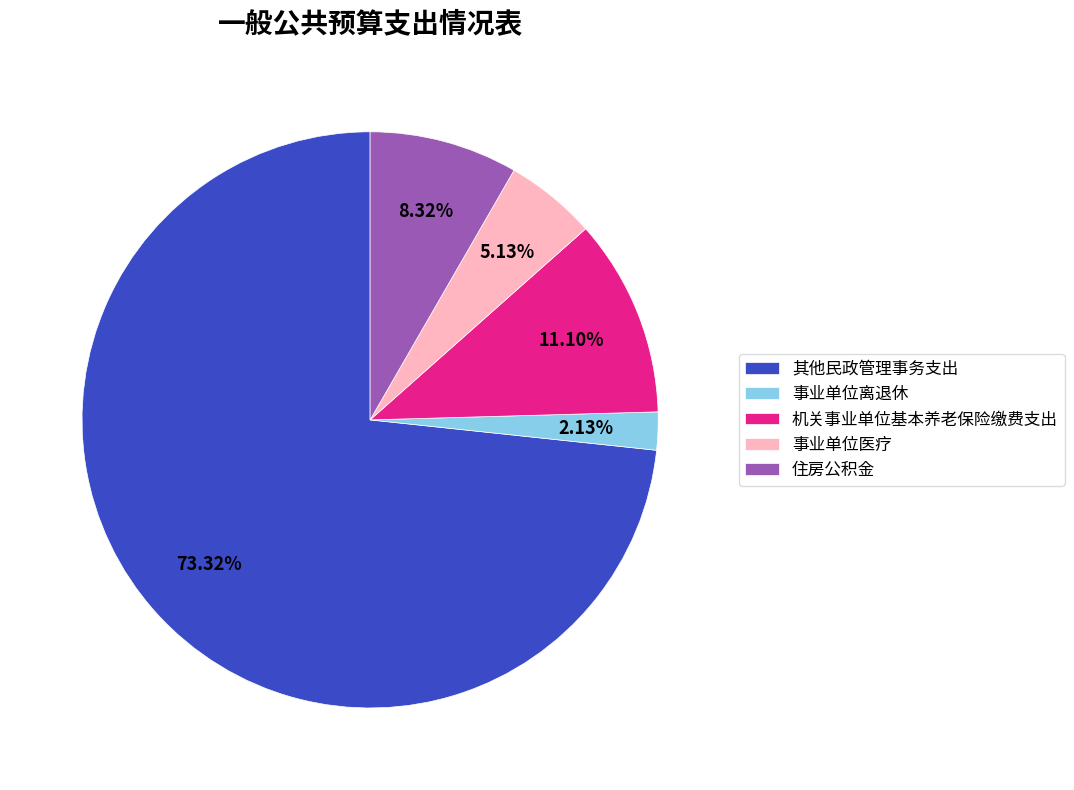

Rank the categories by value from highest to lowest.

其他民政管理事务支出, 机关事业单位基本养老保险缴费支出, 住房公积金, 事业单位医疗, 事业单位离退休